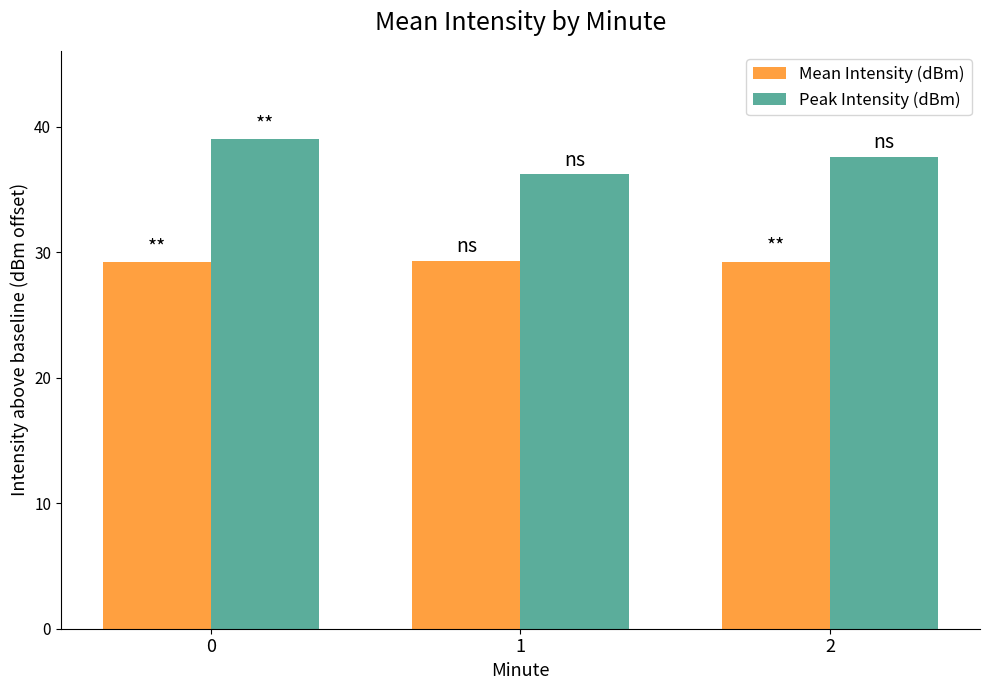

What are all the series names shown in the legend?

Mean Intensity (dBm), Peak Intensity (dBm)